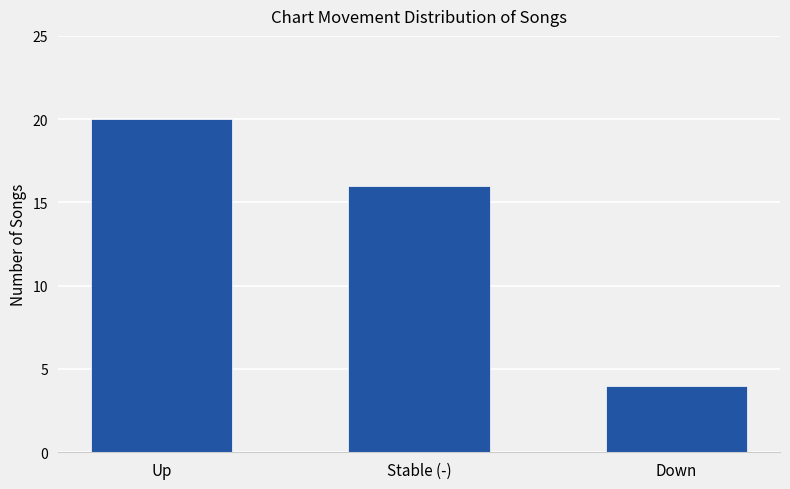

What is the change in value from Up to Down?

-16